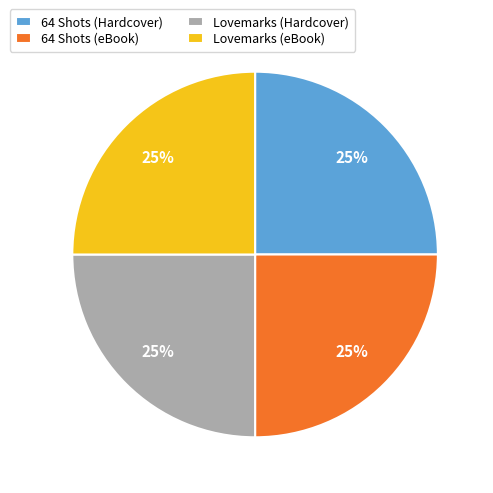

To the nearest percent, what is the combined percentage of Lovemarks (Hardcover) and 64 Shots (Hardcover)?

50%